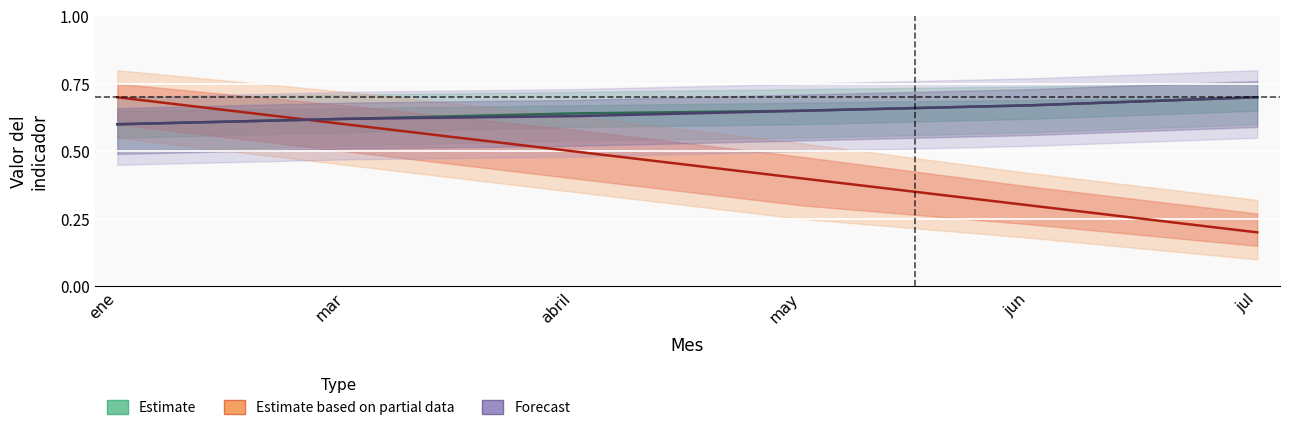

Which has a higher value, abril or may?

may